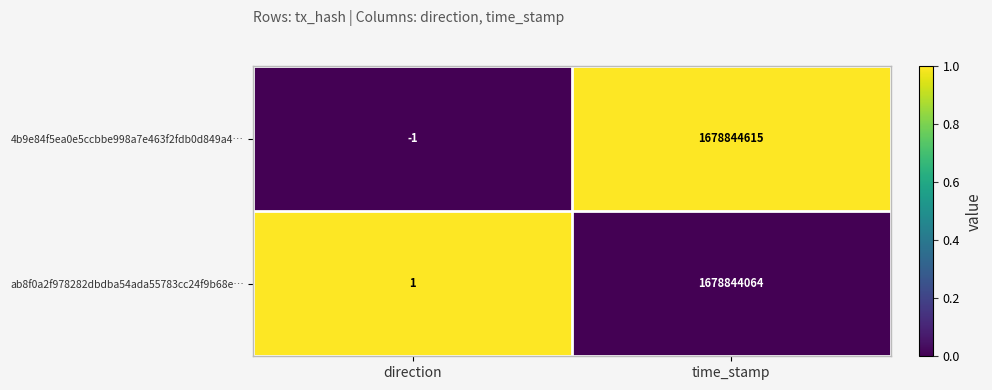

At how many categories does at least one series exceed 0?

2